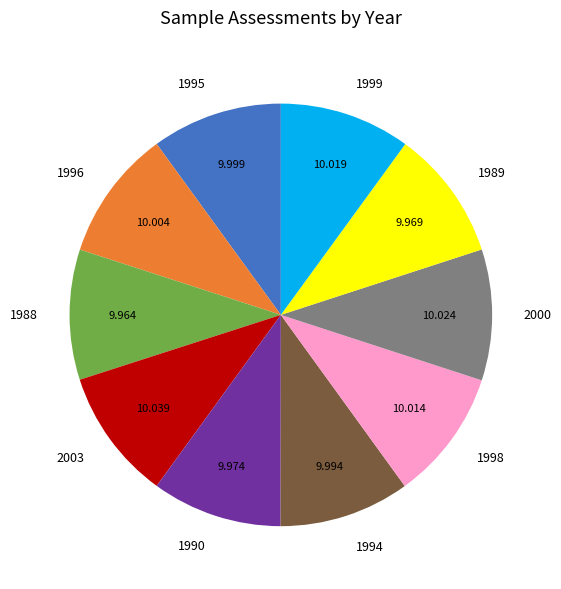

What is the ratio of the value at 1990 to the value at 1989?

1.0